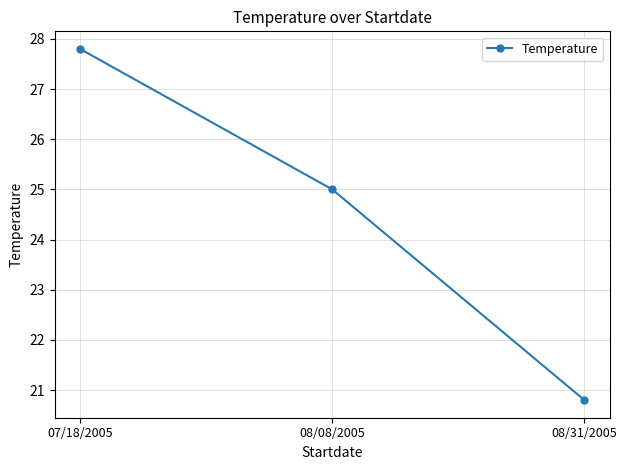

Rank the categories by value from highest to lowest.

07/18/2005, 08/08/2005, 08/31/2005